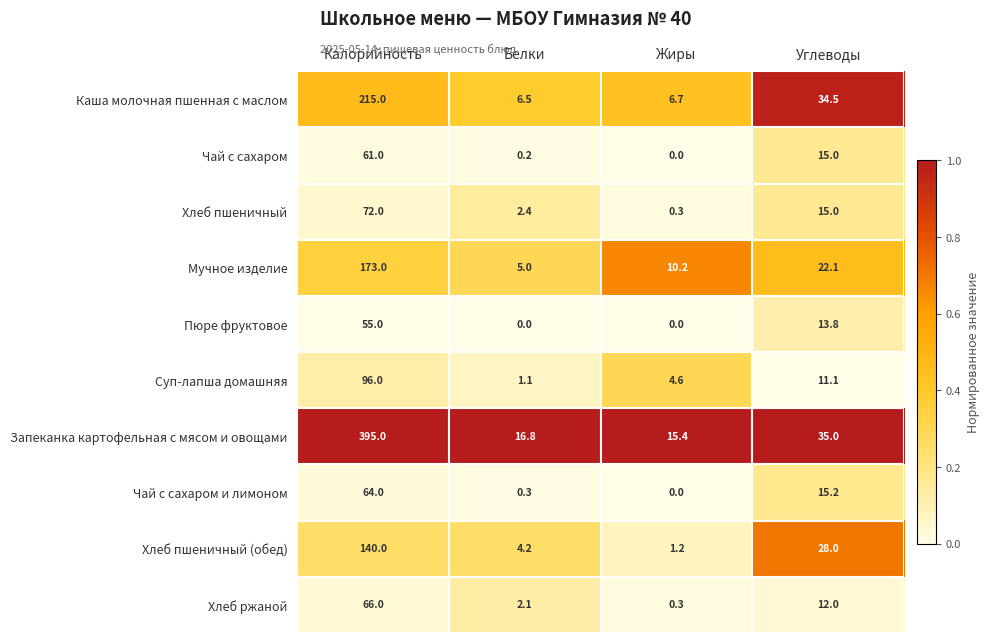

What is the spread (max minus min) of values at Калорийность?

340.0